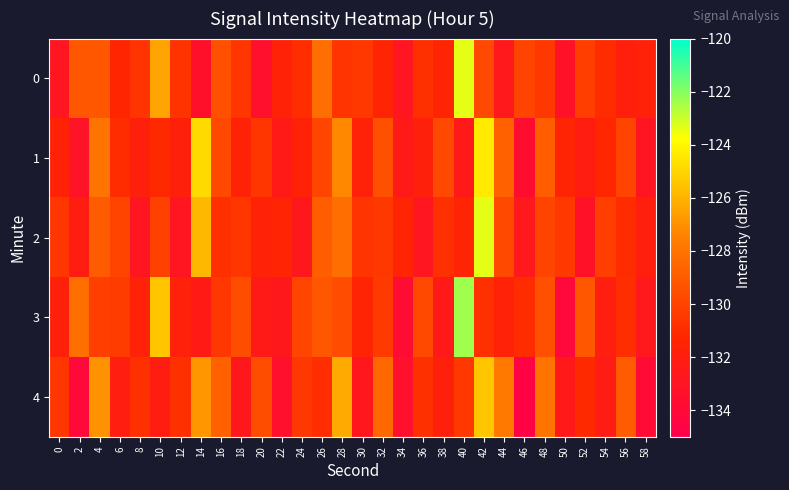

What is the total value across all series at 18?

-654.8